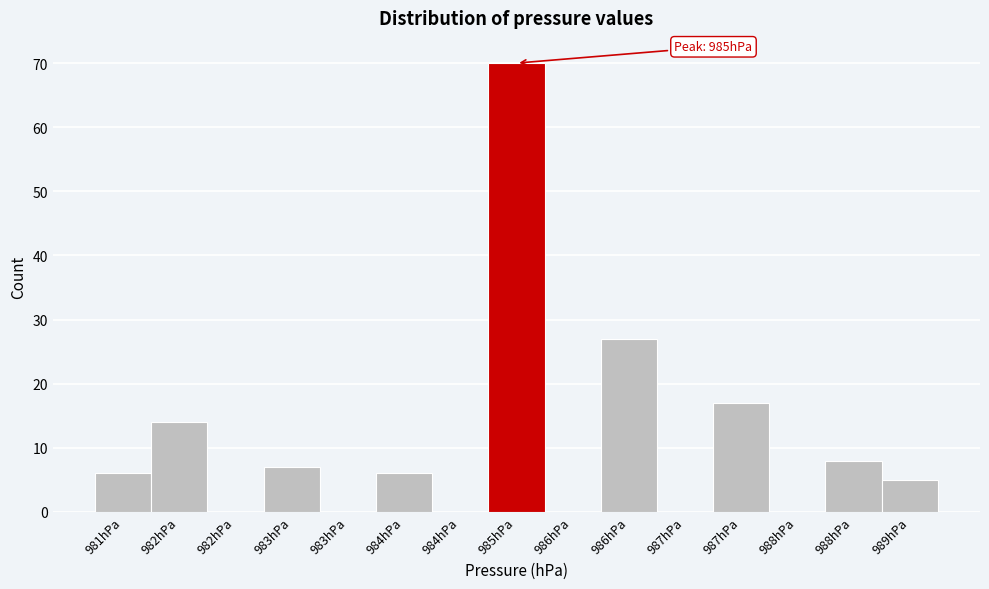

Are the bars horizontal?

No